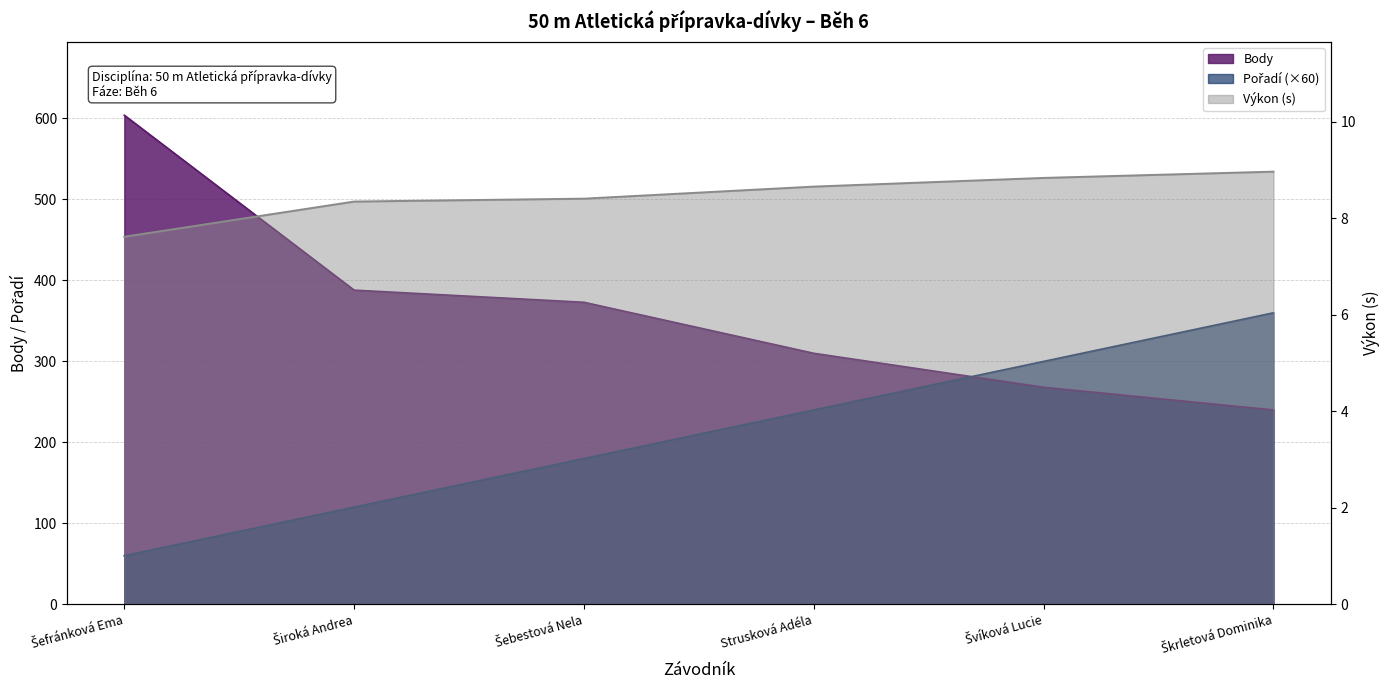

List the labels in order of Body value, largest first.

Šefránková Ema, Široká Andrea, Šebestová Nela, Strusková Adéla, Švíková Lucie, Škrletová Dominika